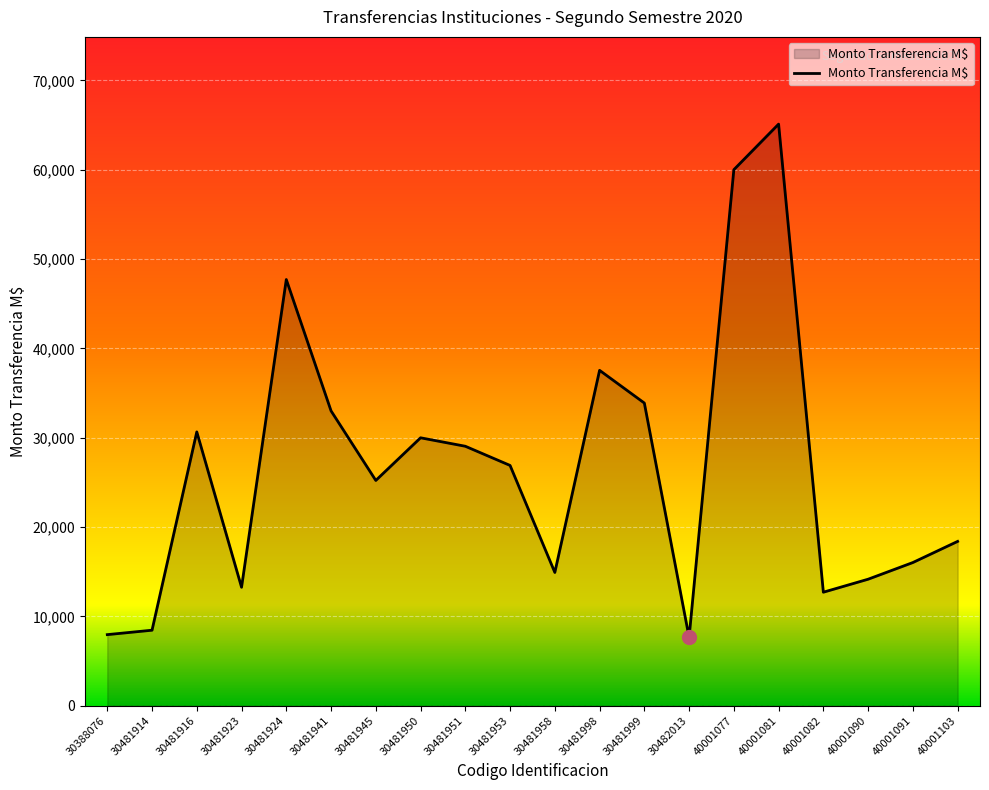

What is the minimum value shown in the chart?

7641.8